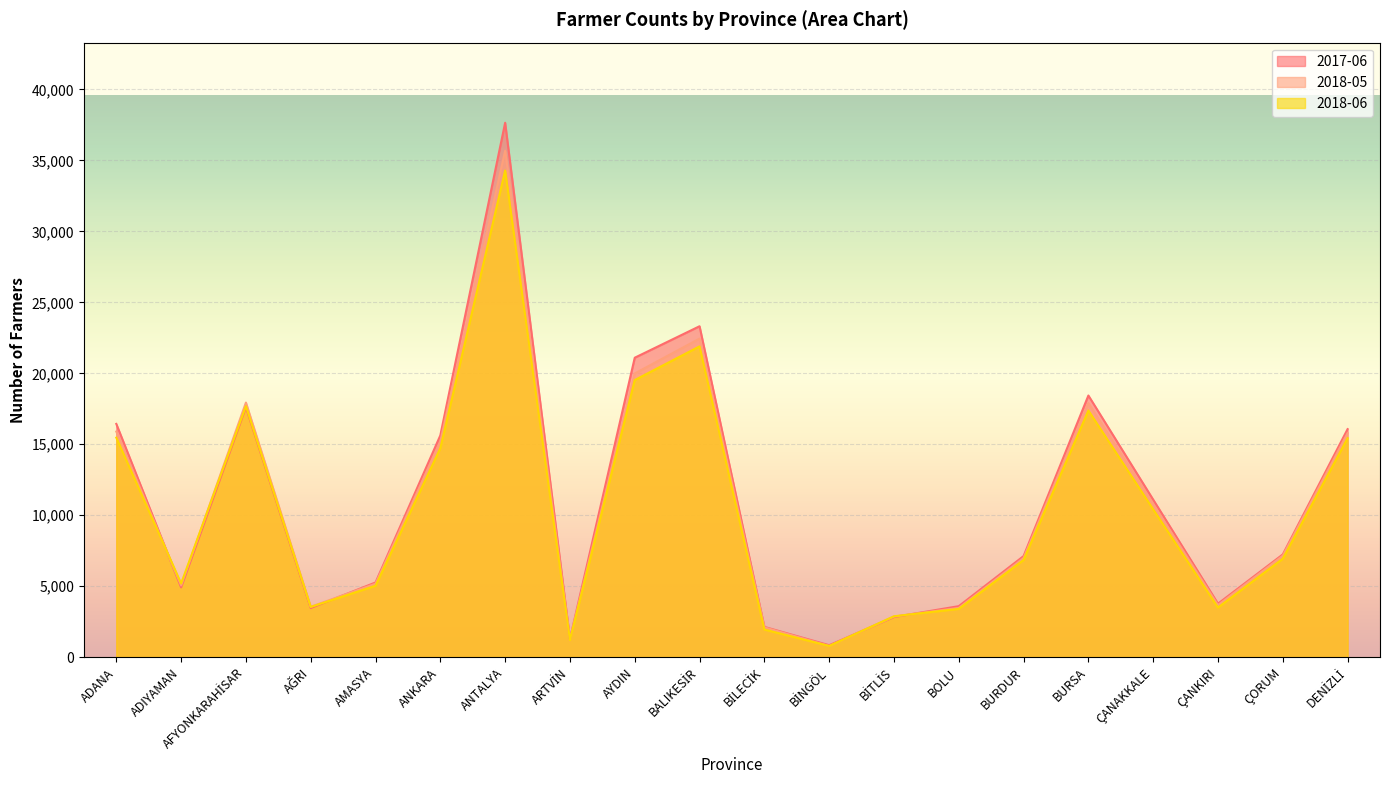

At which label does 2018-05 reach its minimum?

BİNGÖL